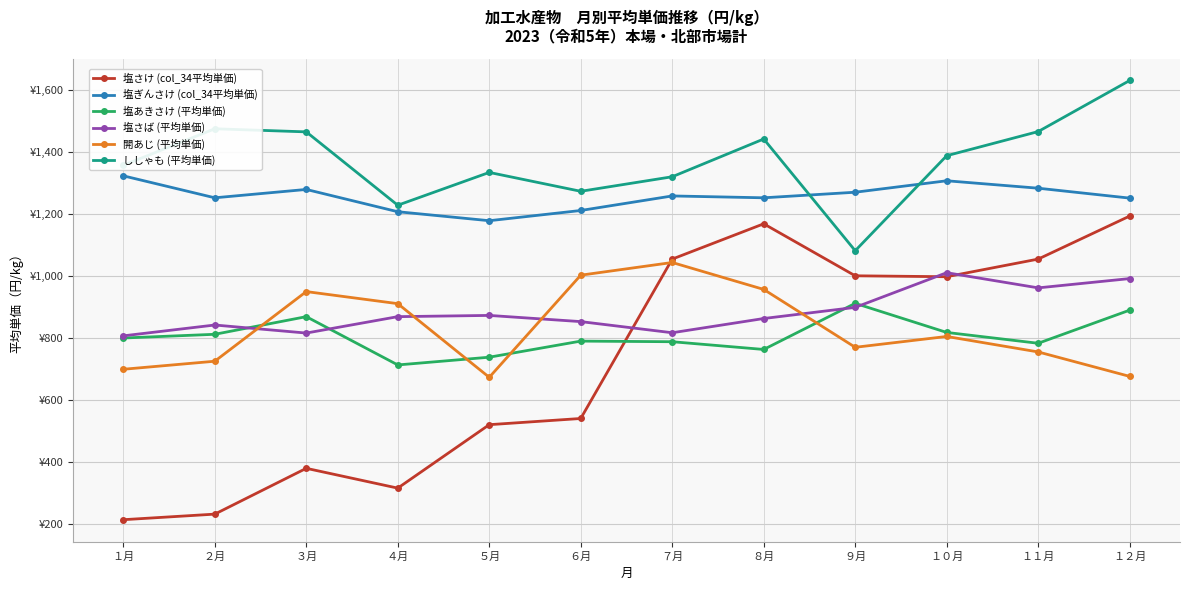

Which series changed the most between ３月 and １１月?

塩さけ (col_34平均単価)